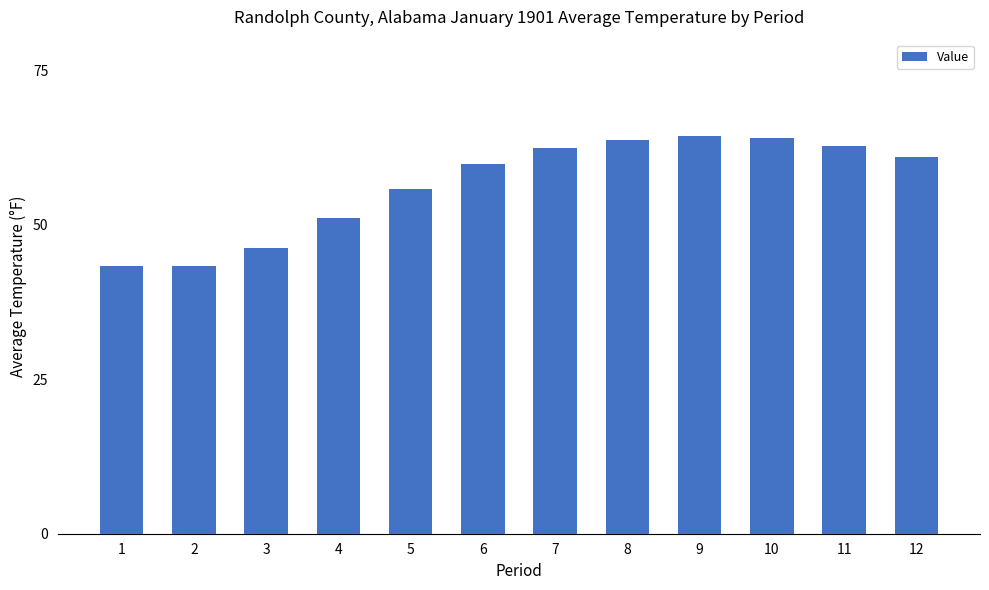

What is the smallest value displayed?

43.4